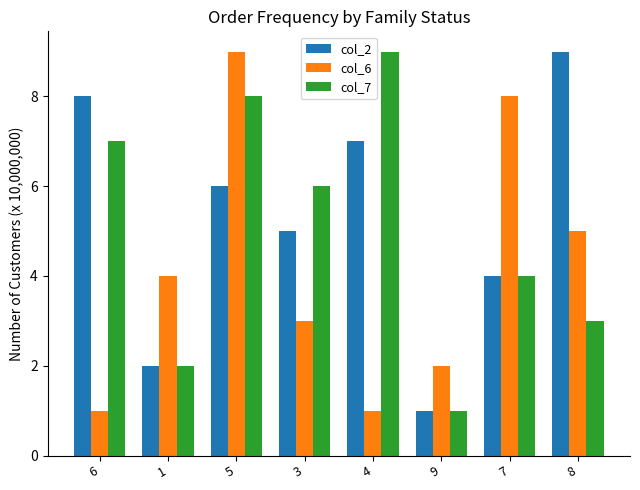

What is the label of the 7th bar from the right?

1